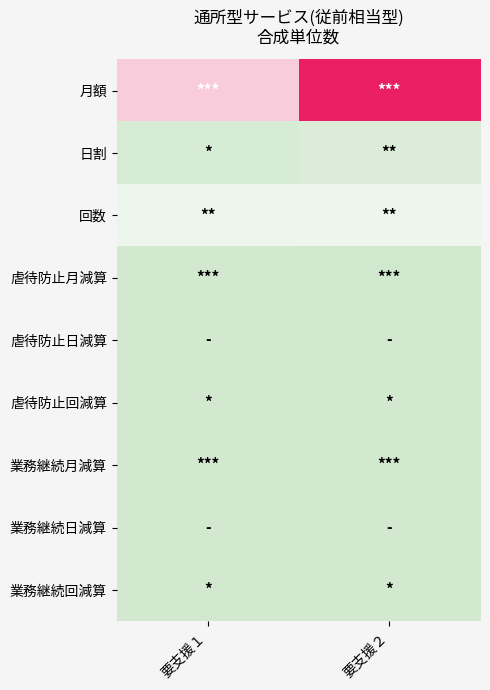

Which series has the largest total across all categories?

月額